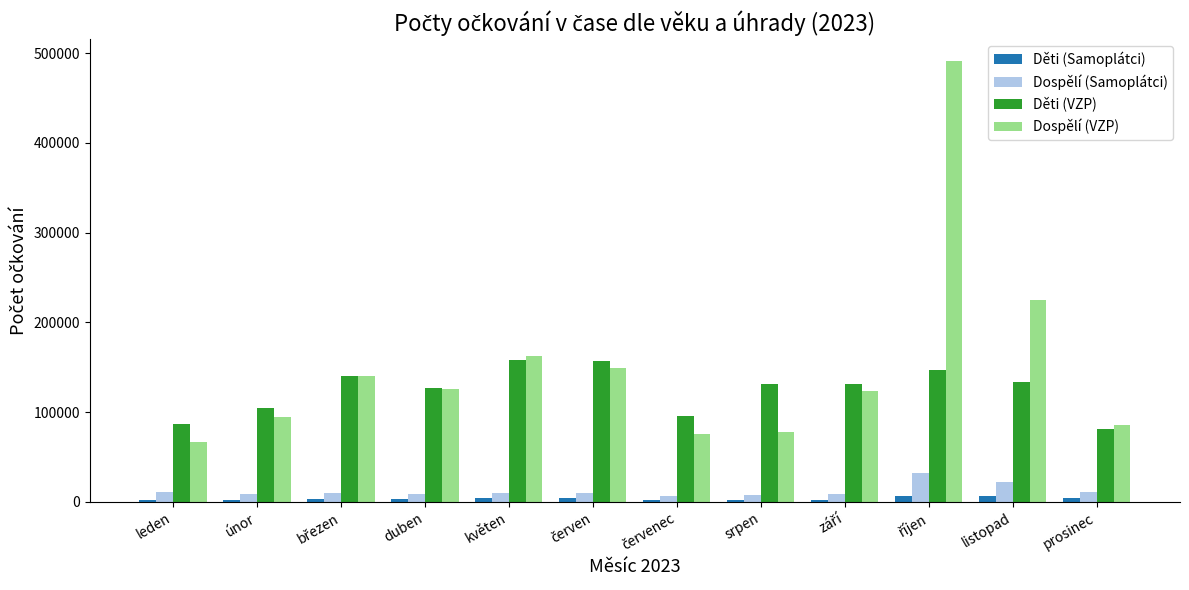

What is the spread (max minus min) of values at únor?

102713